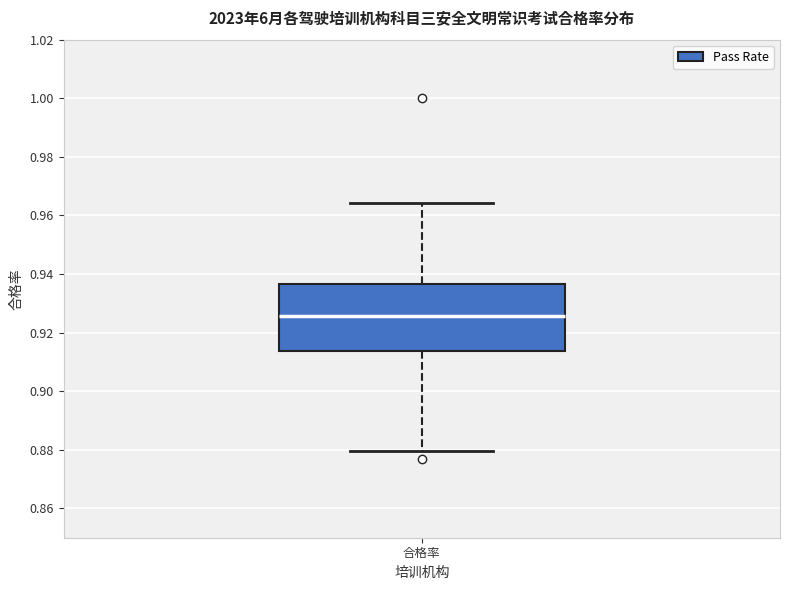

Read this box plot against the y-axis: the position of the median line, the range covered by the box, and the ends of both whiskers. The values are not printed on the chart, so give them approximately, as read against the axis.

median 0.926, box 0.914 to 0.936, whiskers 0.880 to 0.964